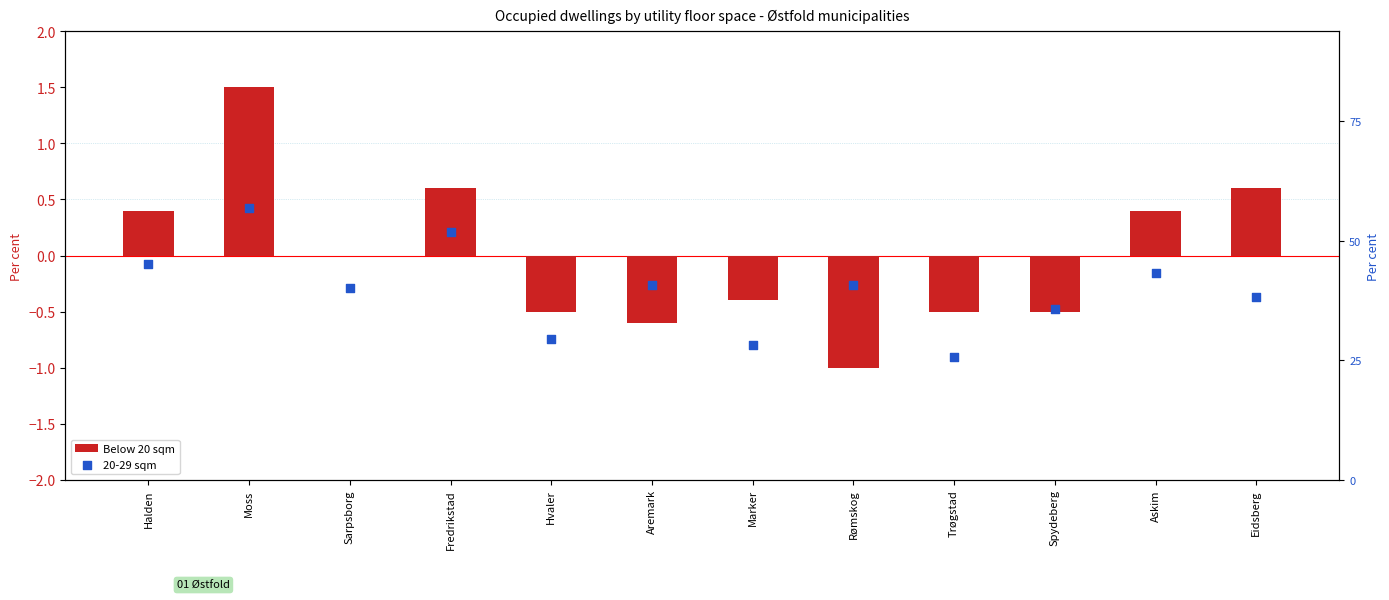

Is the value of 20-29 sqm at Hvaler greater than the value of Below 20 sqm at Askim?

Yes